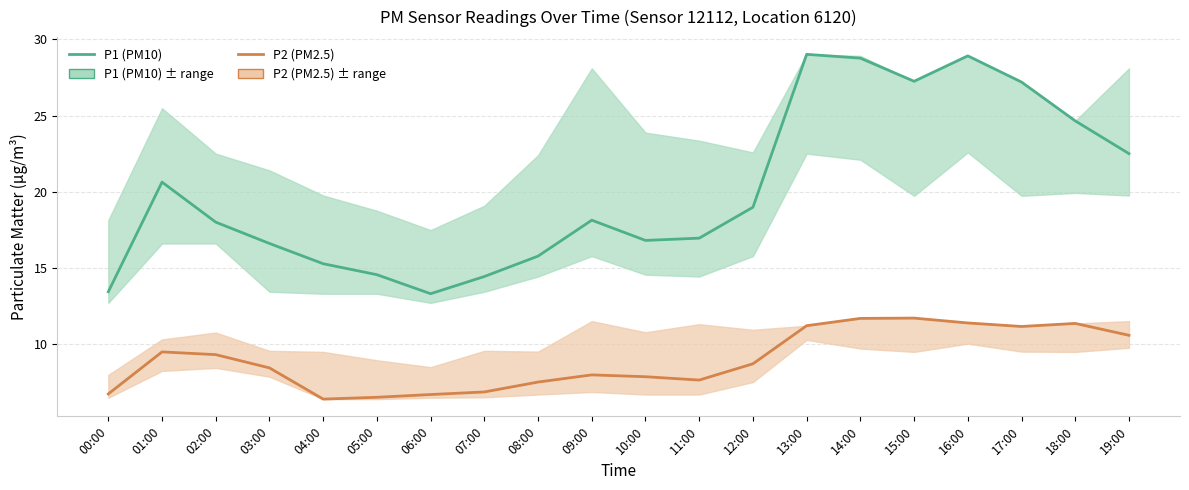

Is the value of P2 (PM2.5) at 10:00 greater than the value of P1 (PM10) at 04:00?

No